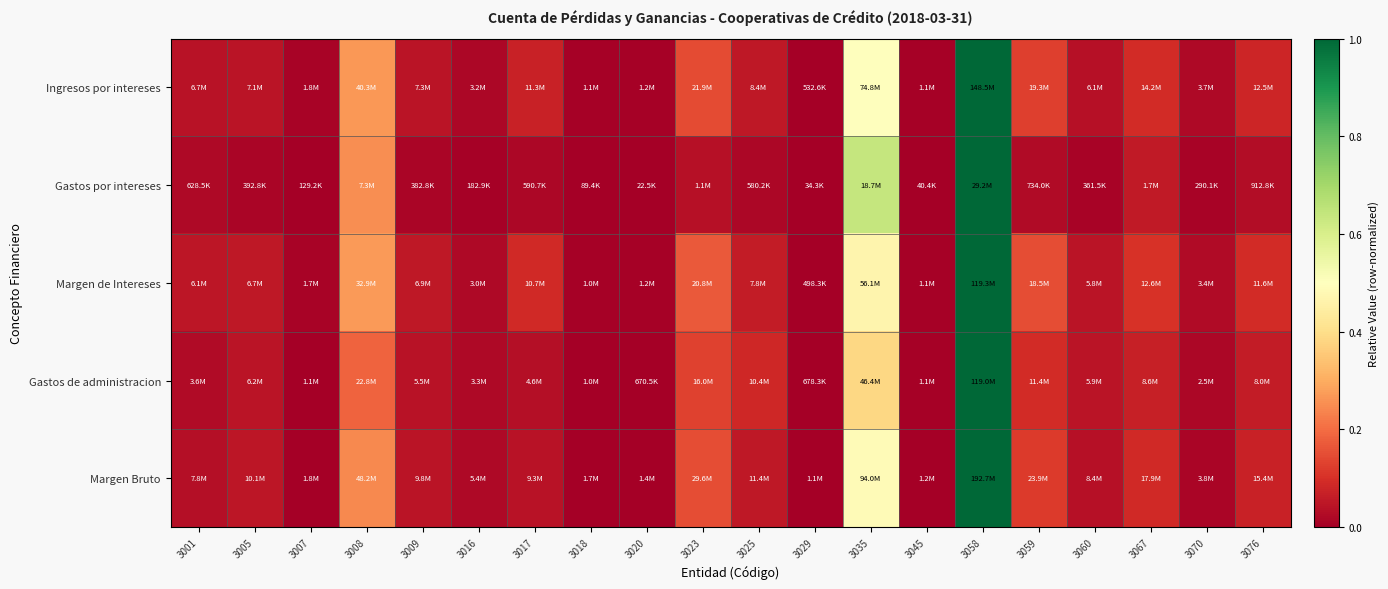

Reading left to right, transcribe all the data shown in this chart.

Ingresos por intereses: 3001=0.0	3005=0.0	3007=0.0	3008=0.3	3009=0.0	3016=0.0	3017=0.1	3018=0.0	3020=0.0	3023=0.1	3025=0.1	3029=0.0	3035=0.5	3045=0.0	3058=1.0	3059=0.1	3060=0.0	3067=0.1	3070=0.0	3076=0.1
Gastos por intereses: 3001=0.0	3005=0.0	3007=0.0	3008=0.3	3009=0.0	3016=0.0	3017=0.0	3018=0.0	3020=0.0	3023=0.0	3025=0.0	3029=0.0	3035=0.6	3045=0.0	3058=1.0	3059=0.0	3060=0.0	3067=0.1	3070=0.0	3076=0.0
Margen de Intereses: 3001=0.0	3005=0.1	3007=0.0	3008=0.3	3009=0.1	3016=0.0	3017=0.1	3018=0.0	3020=0.0	3023=0.2	3025=0.1	3029=0.0	3035=0.5	3045=0.0	3058=1.0	3059=0.2	3060=0.0	3067=0.1	3070=0.0	3076=0.1
Gastos de administracion: 3001=0.0	3005=0.0	3007=0.0	3008=0.2	3009=0.0	3016=0.0	3017=0.0	3018=0.0	3020=0.0	3023=0.1	3025=0.1	3029=0.0	3035=0.4	3045=0.0	3058=1.0	3059=0.1	3060=0.0	3067=0.1	3070=0.0	3076=0.1
Margen Bruto: 3001=0.0	3005=0.0	3007=0.0	3008=0.2	3009=0.0	3016=0.0	3017=0.0	3018=0.0	3020=0.0	3023=0.1	3025=0.1	3029=0.0	3035=0.5	3045=0.0	3058=1.0	3059=0.1	3060=0.0	3067=0.1	3070=0.0	3076=0.1